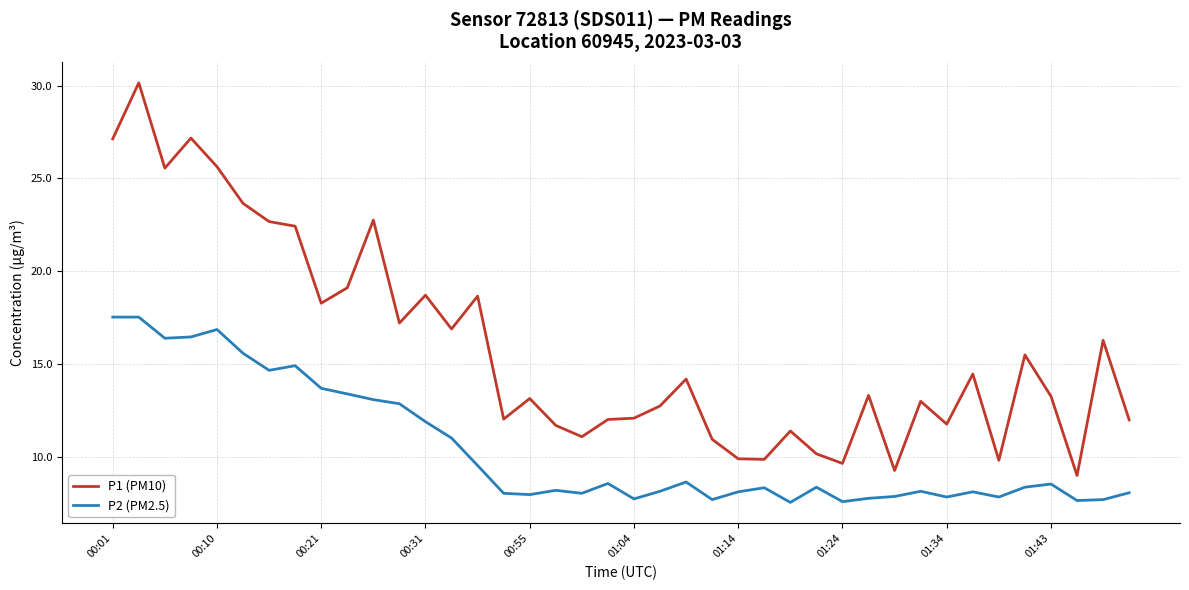

How many categories are shown in the chart?

40